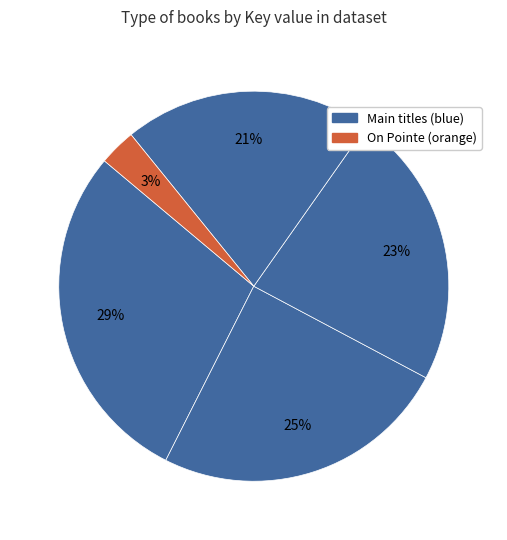

Count the number of slices in the pie.

5